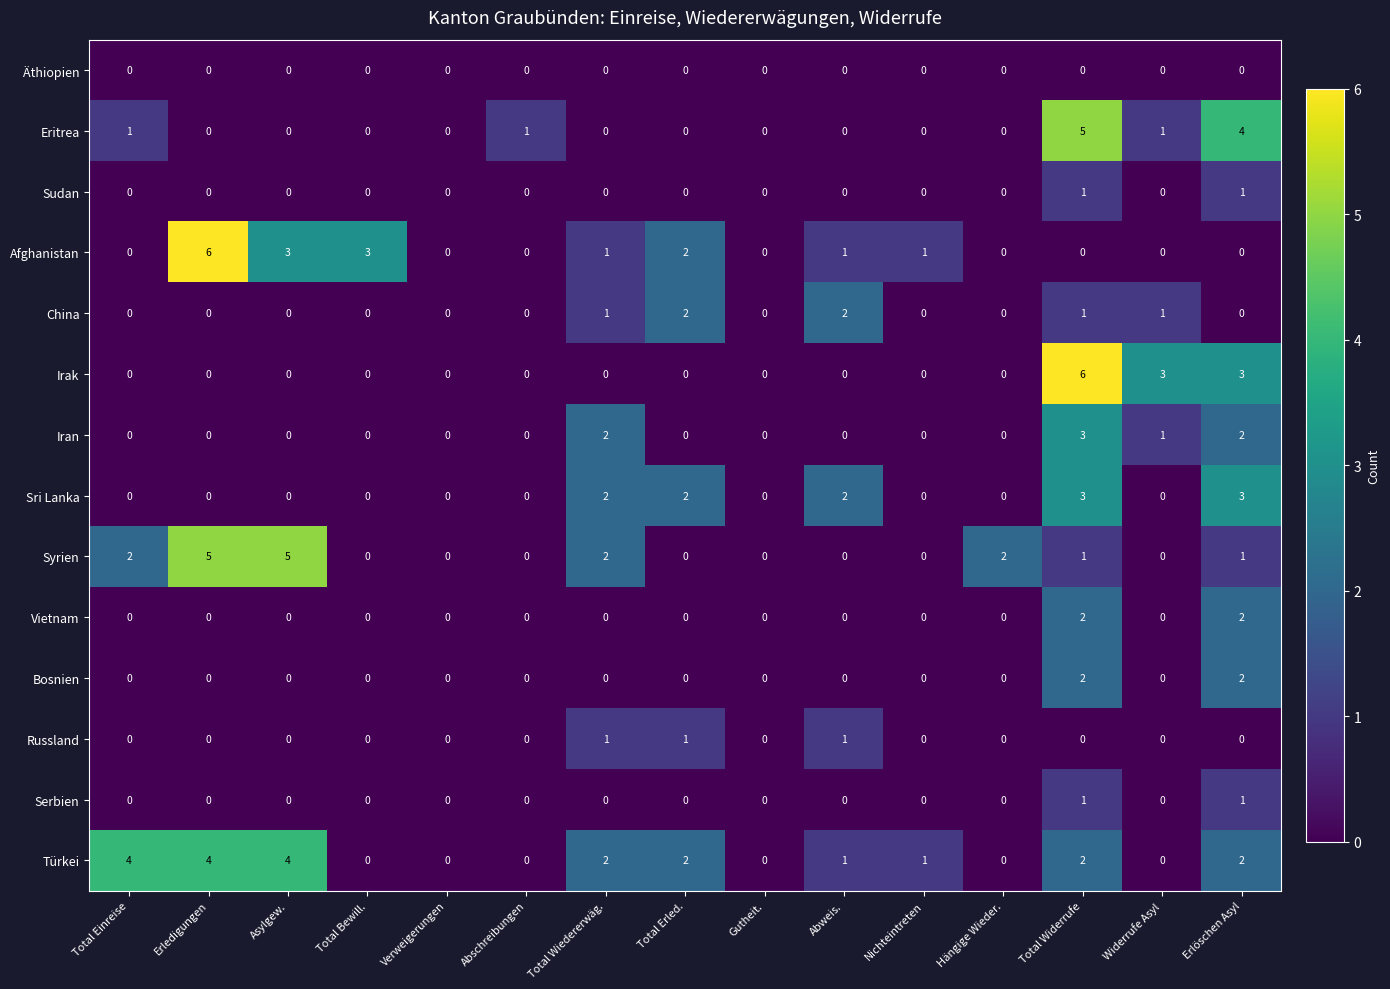

What is the difference between the second highest and second lowest values in the Syrien series?

5